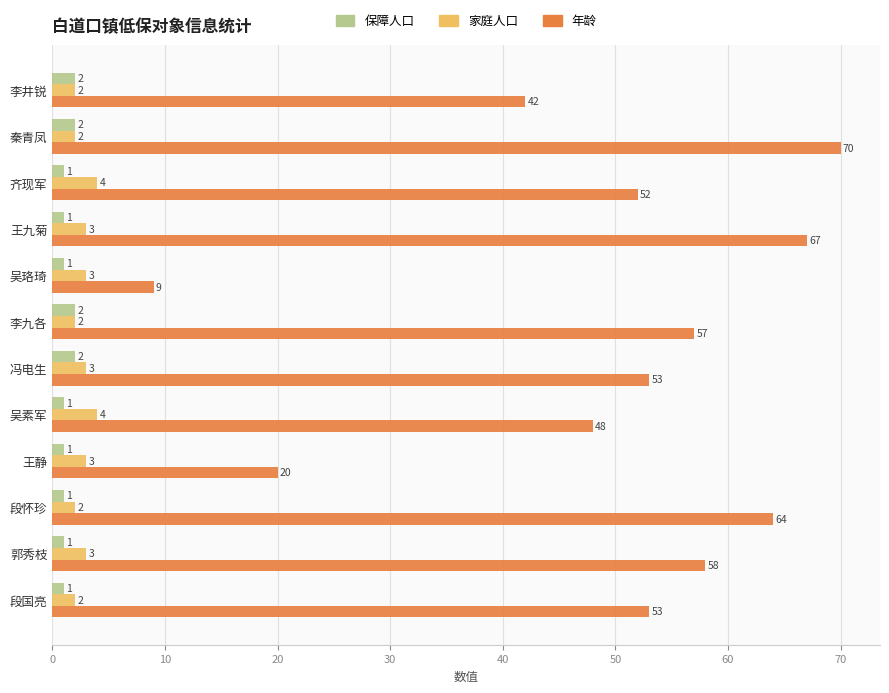

What is the highest value of the 年龄 series?

70